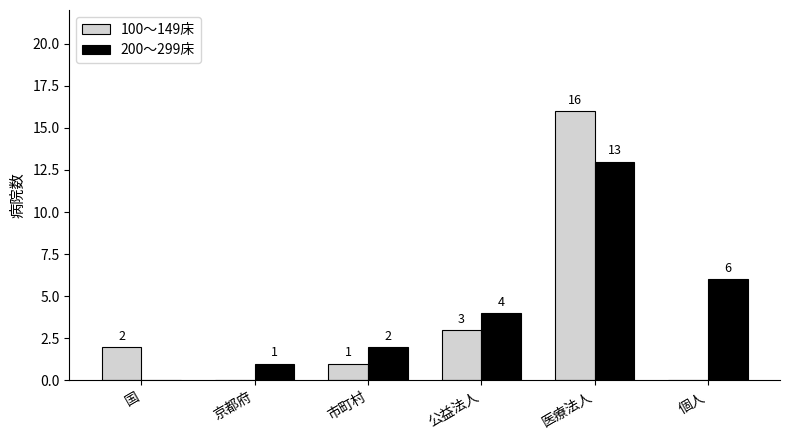

The value of 100～149床 at 市町村 is 1. True or false?

True